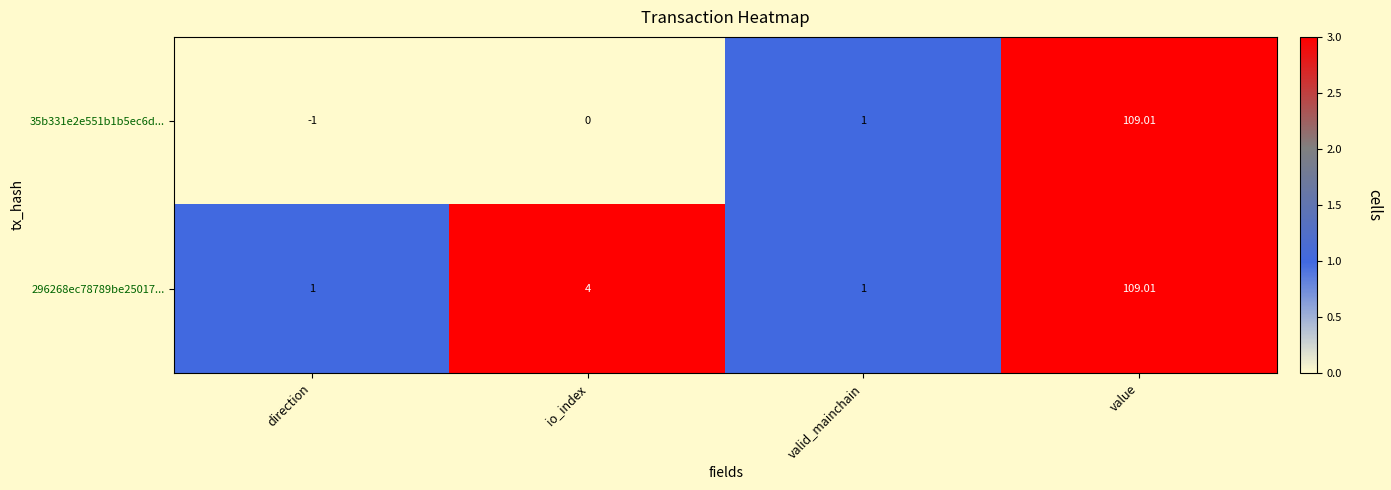

At which category is the sum across all series the highest?

value